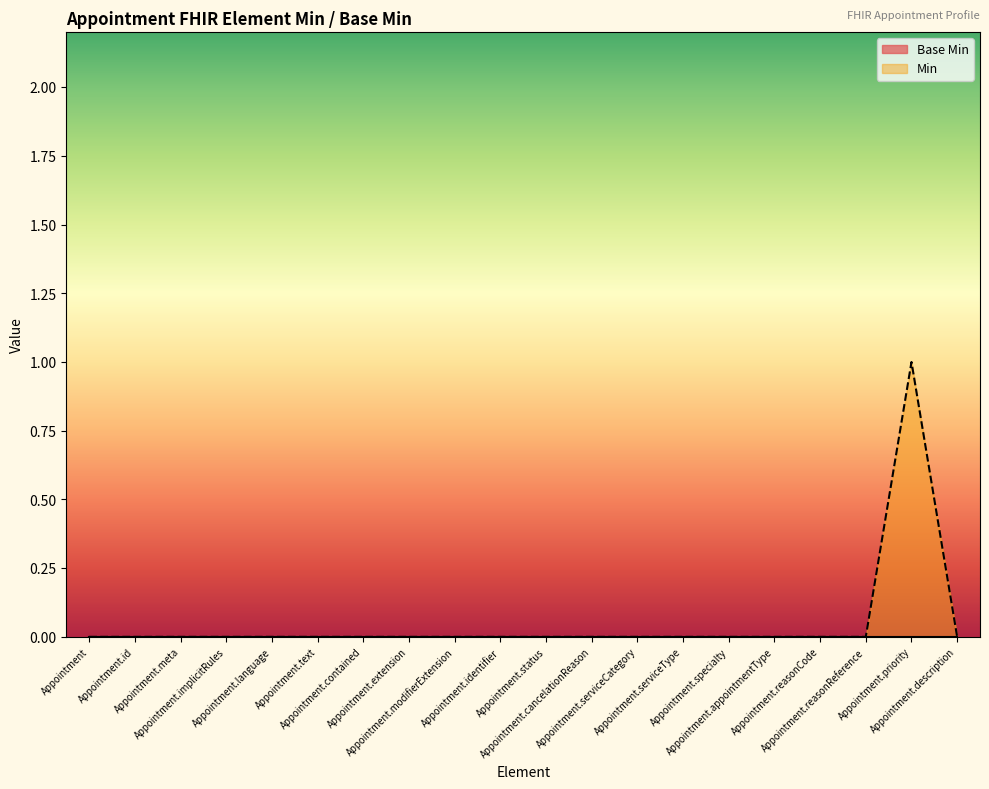

Which category has the lowest value across all series?

Appointment